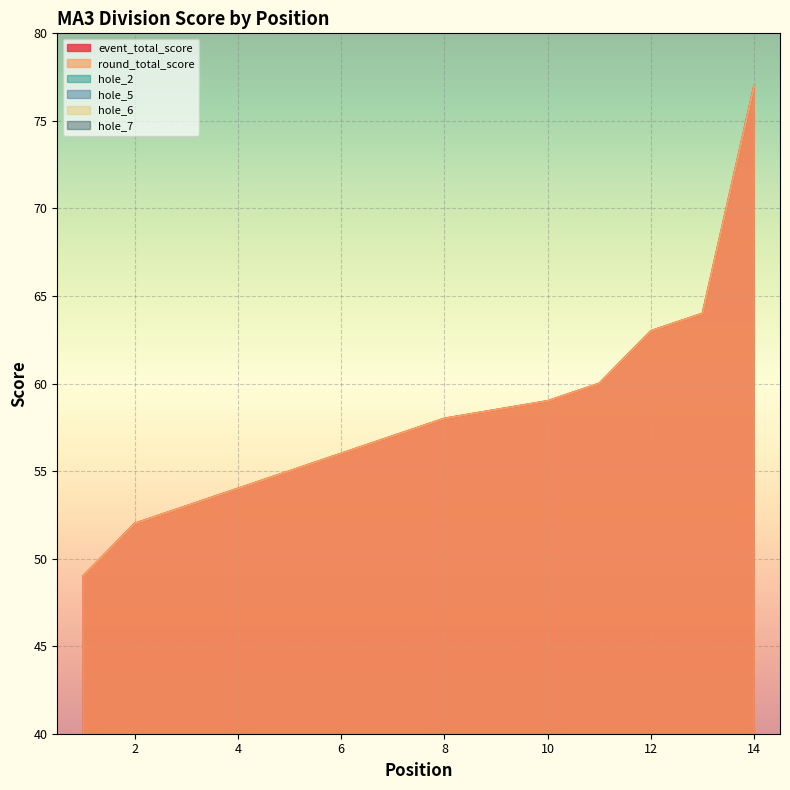

What is the average value of the hole_5 series?

3